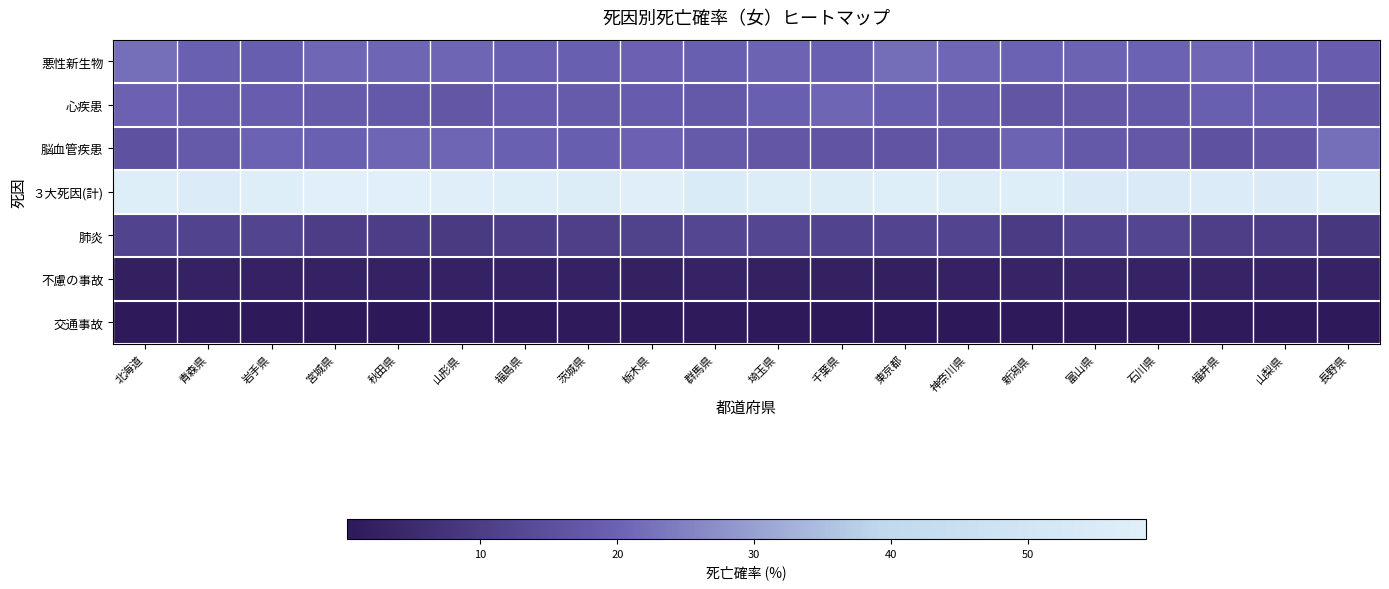

Reading left to right, what are all the values shown in this chart?

悪性新生物: 北海道=22.0	青森県=19.6	岩手県=19.0	宮城県=20.6	秋田県=20.4	山形県=20.5	福島県=19.5	茨城県=19.2	栃木県=19.7	群馬県=19.3	埼玉県=20.1	千葉県=19.5	東京都=21.7	神奈川県=20.7	新潟県=19.9	富山県=20.2	石川県=20.0	福井県=20.6	山梨県=19.3	長野県=18.7
心疾患: 北海道=19.9	青森県=18.3	岩手県=18.6	宮城県=18.1	秋田県=17.8	山形県=16.9	福島県=18.3	茨城県=18.2	栃木県=18.3	群馬県=17.6	埼玉県=19.3	千葉県=20.4	東京都=19.0	神奈川県=18.2	新潟県=16.8	富山県=17.3	石川県=17.8	福井県=19.4	山梨県=19.1	長野県=16.8
脳血管疾患: 北海道=15.8	青森県=18.0	岩手県=19.9	宮城県=19.6	秋田県=20.4	山形県=20.3	福島県=19.5	茨城県=19.1	栃木県=19.9	群馬県=17.8	埼玉県=17.0	千葉県=16.6	東京都=16.6	神奈川県=17.8	新潟県=20.3	富山県=17.7	石川県=17.3	福井県=15.9	山梨県=16.7	長野県=22.0
３大死因(計): 北海道=57.7	青森県=55.9	岩手県=57.5	宮城県=58.3	秋田県=58.6	山形県=57.8	福島県=57.4	茨城県=56.5	栃木県=57.9	群馬県=54.7	埼玉県=56.4	千葉県=56.6	東京都=57.3	神奈川県=56.6	新潟県=57.0	富山県=55.2	石川県=55.1	福井県=55.9	山梨県=55.1	長野県=57.5
肺炎: 北海道=11.9	青森県=11.7	岩手県=12.1	宮城県=10.2	秋田県=10.2	山形県=9.4	福島県=10.2	茨城県=10.7	栃木県=11.6	群馬県=12.7	埼玉県=12.8	千葉県=11.8	東京都=12.0	神奈川県=12.1	新潟県=9.7	富山県=11.9	石川県=12.2	福井県=10.4	山梨県=9.8	長野県=8.6
不慮の事故: 北海道=2.3	青森県=2.9	岩手県=2.7	宮城県=2.8	秋田県=2.9	山形県=3.0	福島県=2.9	茨城県=3.0	栃木県=2.5	群馬県=3.0	埼玉県=2.5	千葉県=2.5	東京都=2.2	神奈川県=2.8	新潟県=3.4	富山県=3.5	石川県=3.2	福井県=3.3	山梨県=3.1	長野県=3.1
交通事故: 北海道=0.6	青森県=0.7	岩手県=0.7	宮城県=0.4	秋田県=0.5	山形県=0.6	福島県=0.6	茨城県=0.8	栃木県=0.6	群馬県=0.7	埼玉県=0.6	千葉県=0.5	東京都=0.3	神奈川県=0.3	新潟県=0.7	富山県=0.7	石川県=0.7	福井県=0.9	山梨県=0.7	長野県=0.6